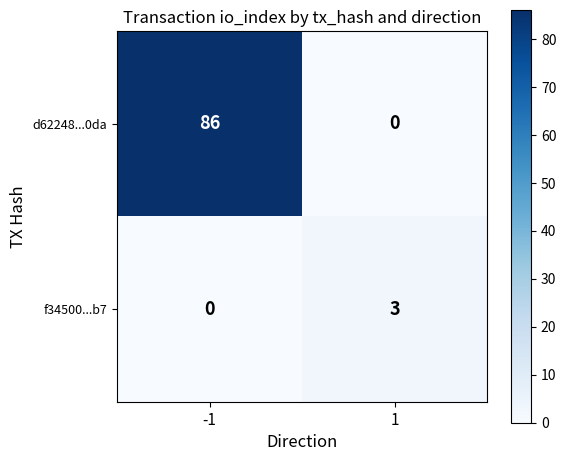

The d62248...0da series shows 112 at -1. True or false?

False